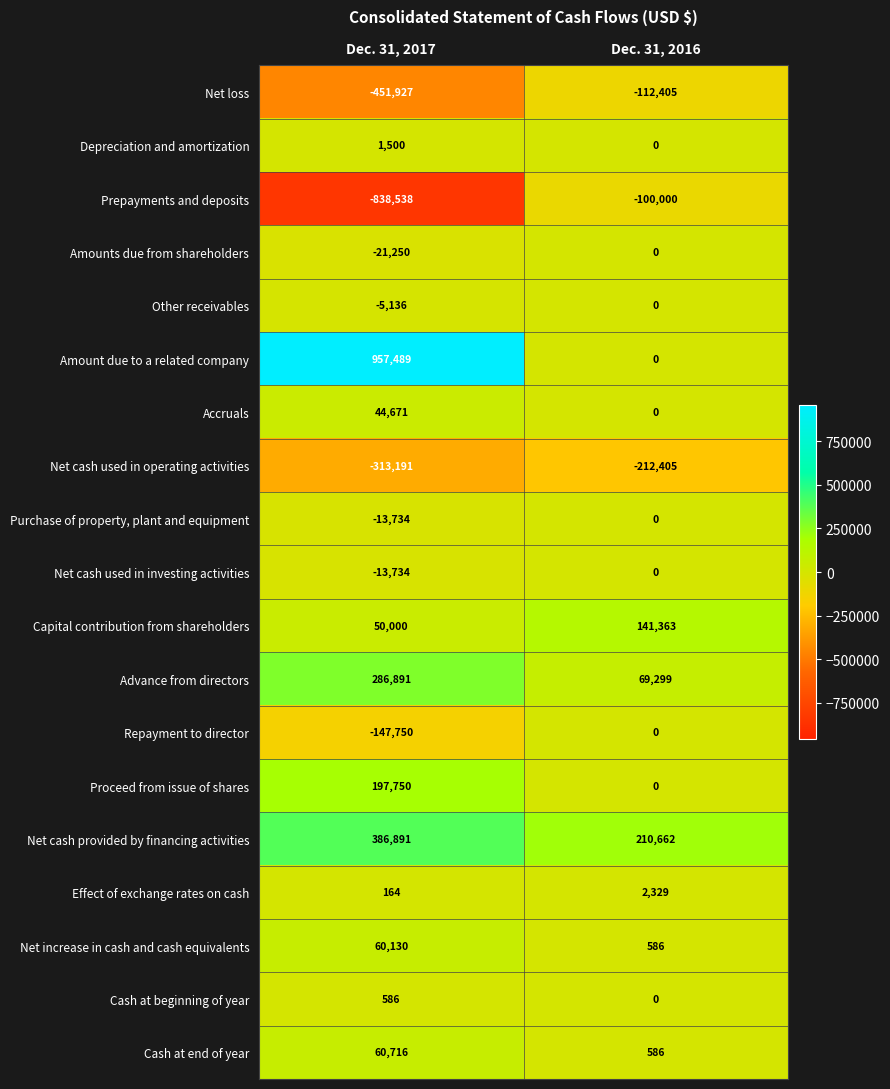

At which label is Amounts due from shareholders closest to -10625?

Dec. 31, 2017